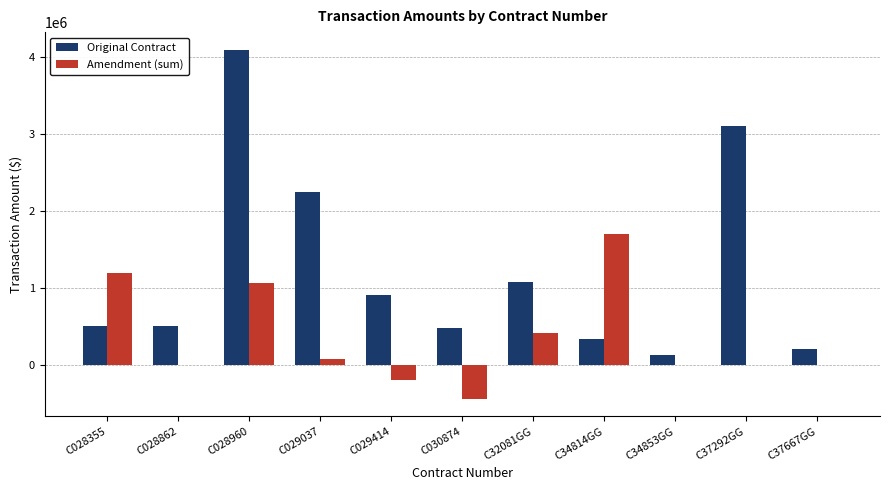

The value of Amendment (sum) at C029414 is -196258.0. True or false?

True